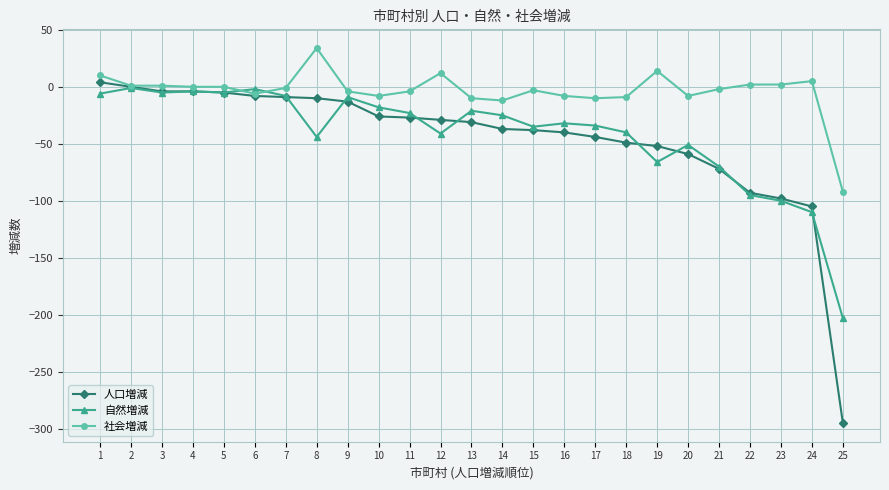

Between 8 and 22, which series saw the biggest shift?

人口増減